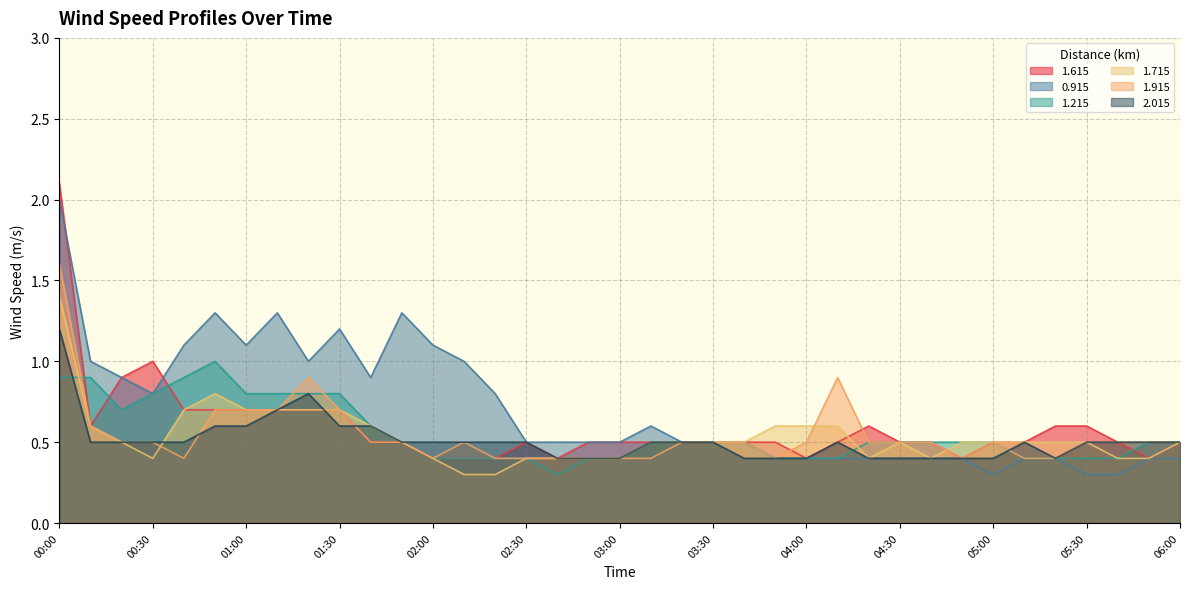

Rank the categories by 1.615 value from highest to lowest.

00:00, 00:30, 00:20, 00:40, 00:50, 01:00, 01:10, 01:20, 01:30, 00:10, 04:20, 05:20, 05:30, 01:40, 01:50, 02:30, 02:50, 03:00, 03:10, 03:20, 03:30, 03:40, 03:50, 04:10, 04:30, 04:40, 05:00, 05:10, 05:40, 06:00, 02:00, 02:10, 02:20, 02:40, 04:00, 04:50, 05:50